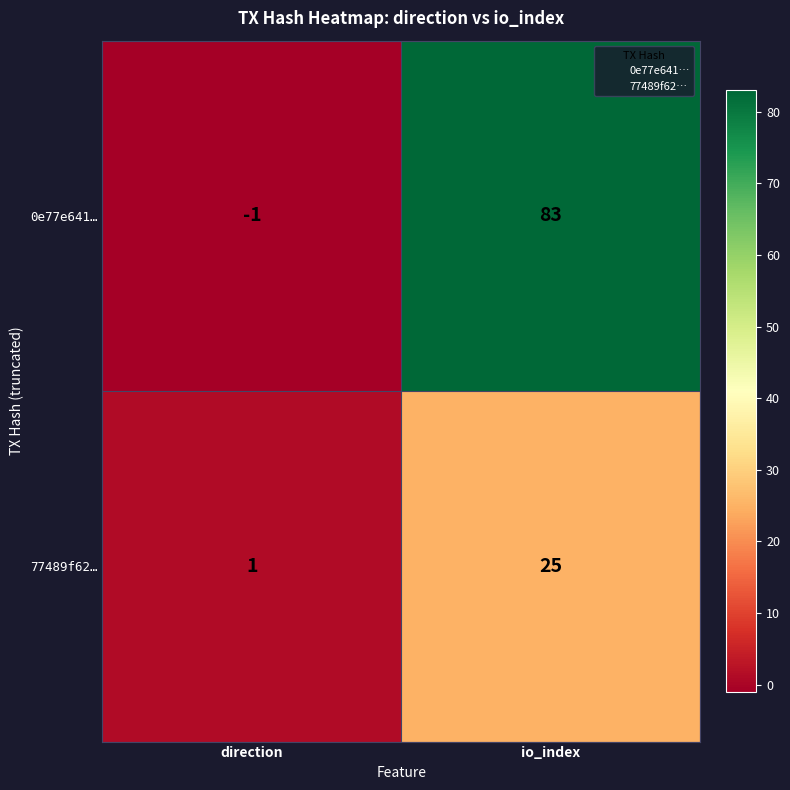

Reading left to right, transcribe all the data shown in this chart.

0e77e641…: -1	83
77489f62…: 1	25